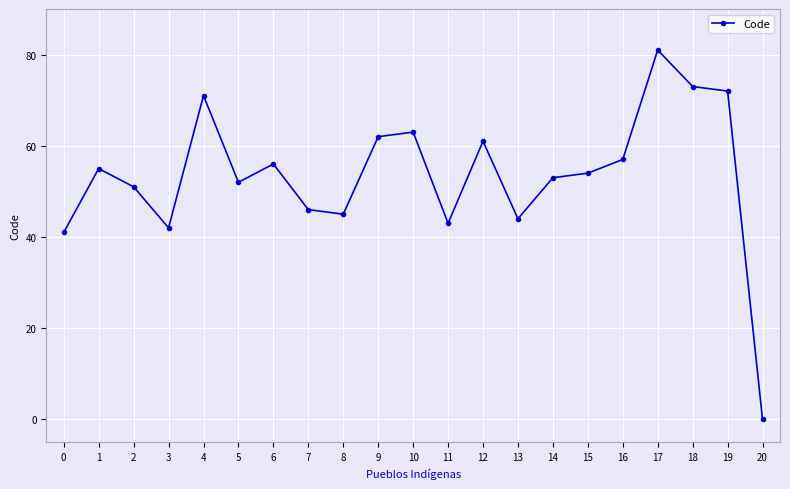

List the labels in order of value, smallest first.

20, 0, 3, 11, 13, 8, 7, 2, 5, 14, 15, 1, 6, 16, 12, 9, 10, 4, 19, 18, 17